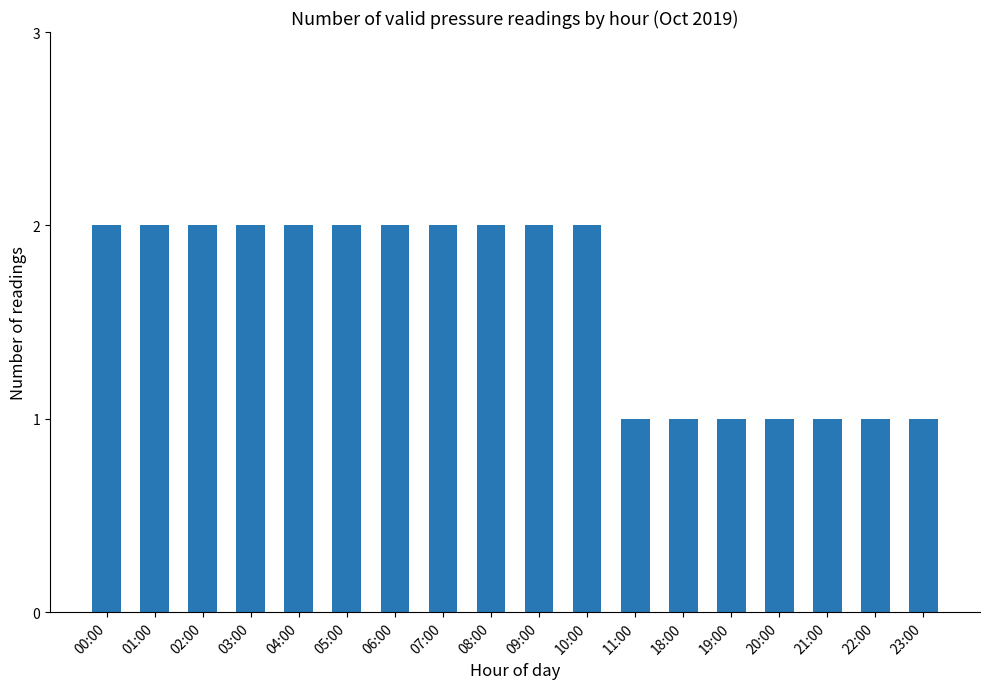

What is the label of the 15th bar from the right?

03:00